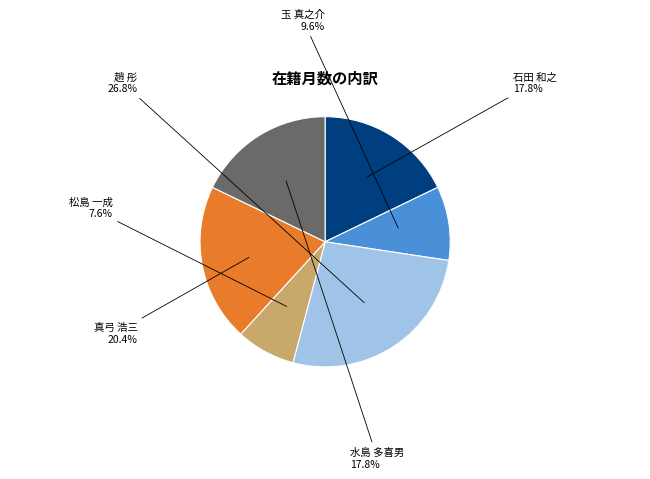

Does any single category account for the majority?

No